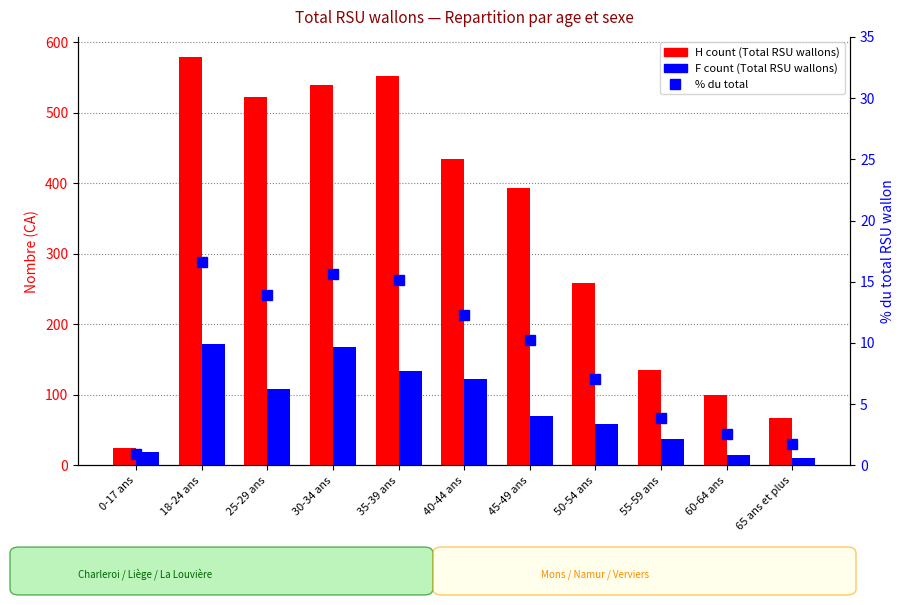

Reading left to right, extract all data points from this chart.

Total RSU Hommes (H): 24.0	579.0	522.0	540.0	553.0	435.0	394.0	259.0	136.0	100.0	67.0
Total RSU Femmes (F): 19.0	172.0	109.0	168.0	134.0	122.0	70.0	59.0	38.0	15.0	11.0
% du total: 1.0	16.6	13.9	15.6	15.2	12.3	10.3	7.0	3.8	2.5	1.7